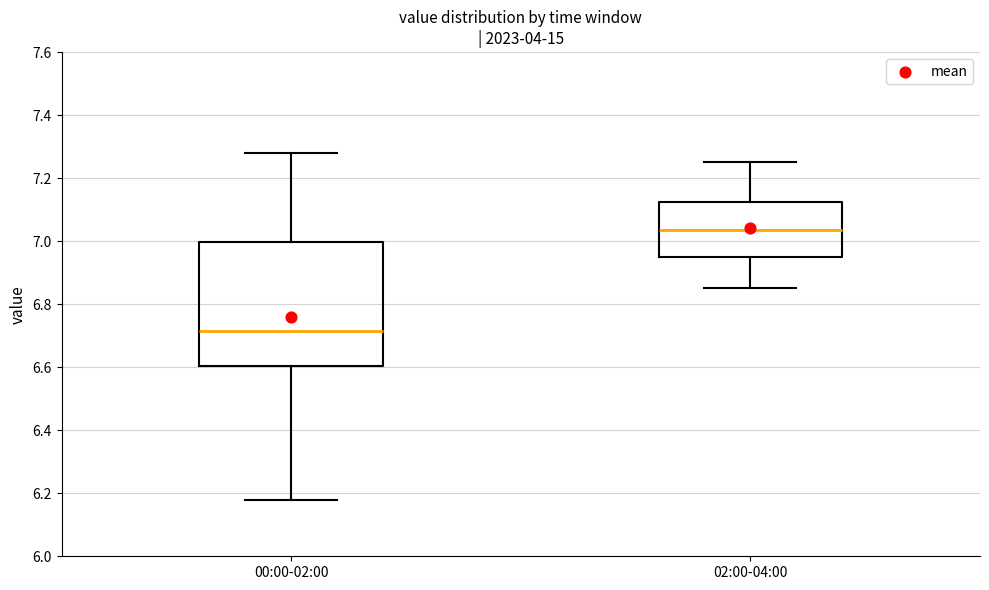

Which box's median line is the lowest?

00:00-02:00